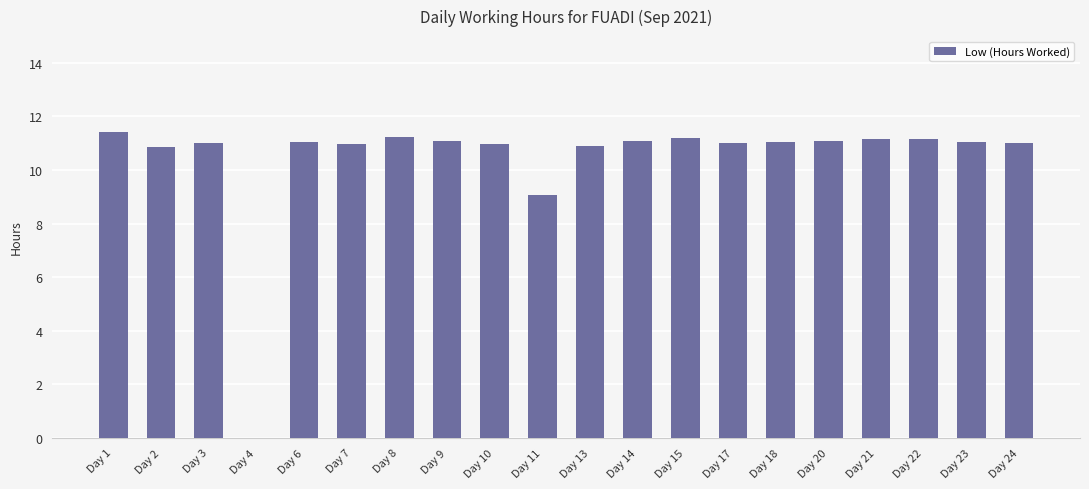

The chart shows a value of 16.3 at Day 24. True or false?

False